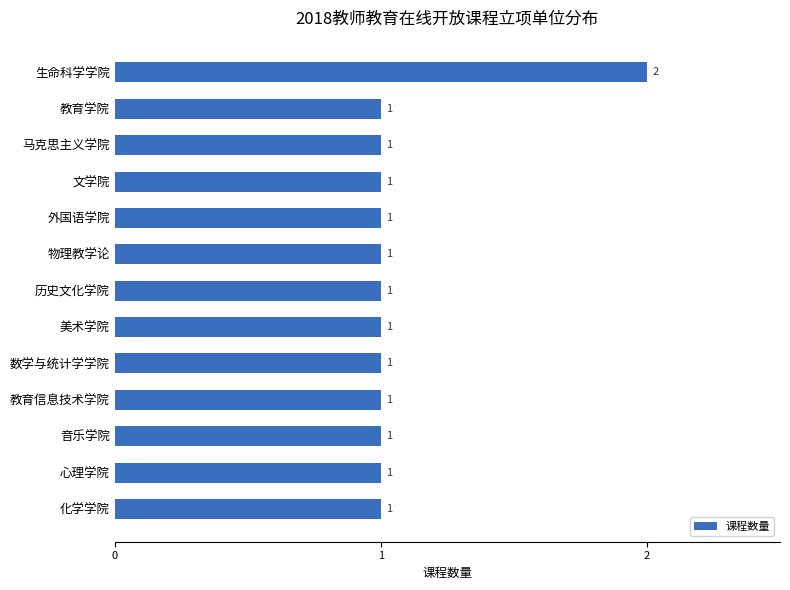

How many data points does each series have?

13